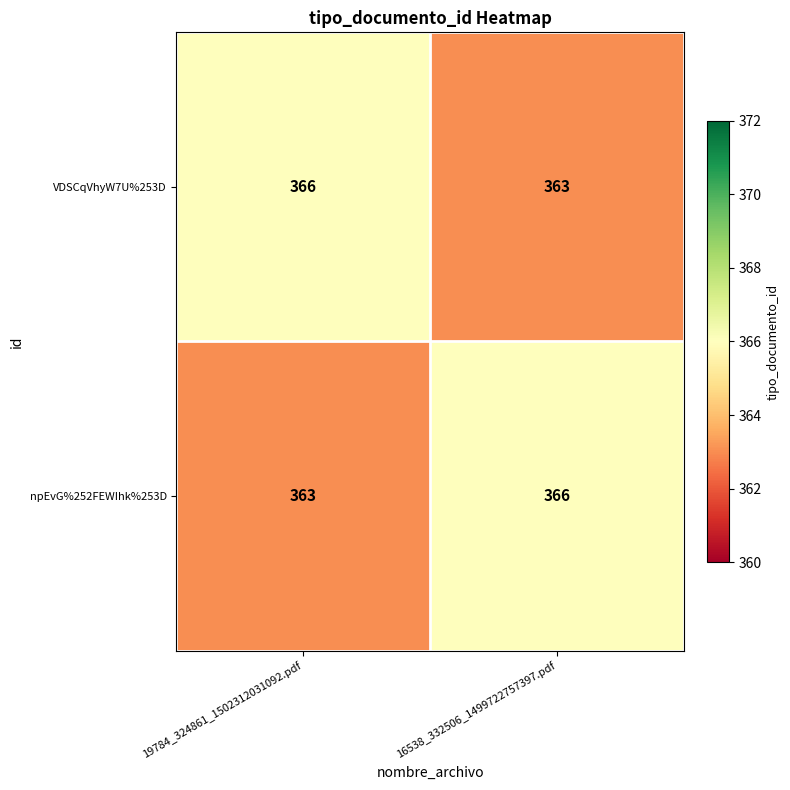

What is the sum of the VDSCqVhyW7U%253D values at 16538_332506_1499722757397.pdf and 19784_324861_1502312031092.pdf?

729